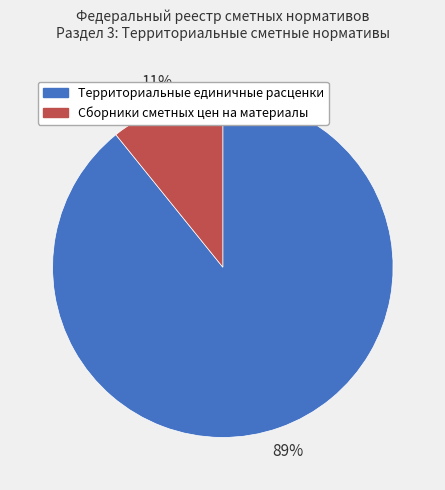

Which slice is the largest?

Территориальные единичные расценки